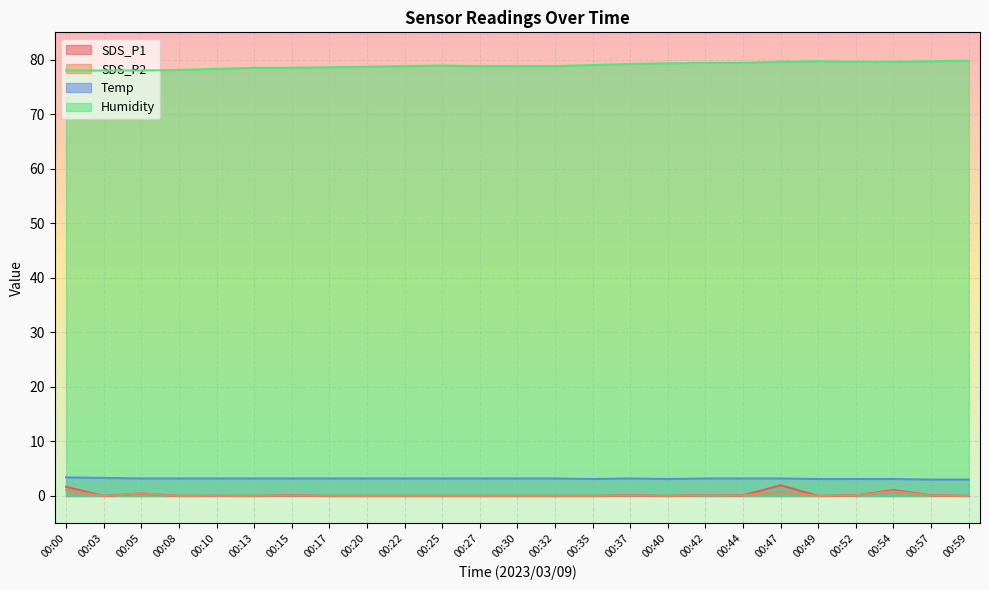

Reading right to left, extract all data points from this chart.

SDS_P1: 0.0	0.1	1.1	0.1	0.0	1.9	0.1	0.1	0.0	0.1	0.0	0.0	0.0	0.0	0.0	0.0	0.0	0.0	0.1	0.0	0.0	0.0	0.5	0.0	1.7
SDS_P2: 0.0	0.1	0.8	0.1	0.0	0.8	0.1	0.1	0.0	0.1	0.0	0.0	0.0	0.0	0.0	0.0	0.0	0.0	0.1	0.0	0.0	0.0	0.5	0.0	1.1
Temp: 3.0	3.0	3.1	3.1	3.1	3.2	3.2	3.2	3.1	3.2	3.1	3.2	3.2	3.2	3.2	3.2	3.2	3.2	3.2	3.2	3.2	3.2	3.2	3.3	3.4
Humidity: 79.8	79.7	79.6	79.6	79.7	79.6	79.4	79.4	79.3	79.2	79.0	78.8	78.8	78.8	78.9	78.8	78.7	78.6	78.5	78.5	78.3	78.1	78.0	78.0	78.0